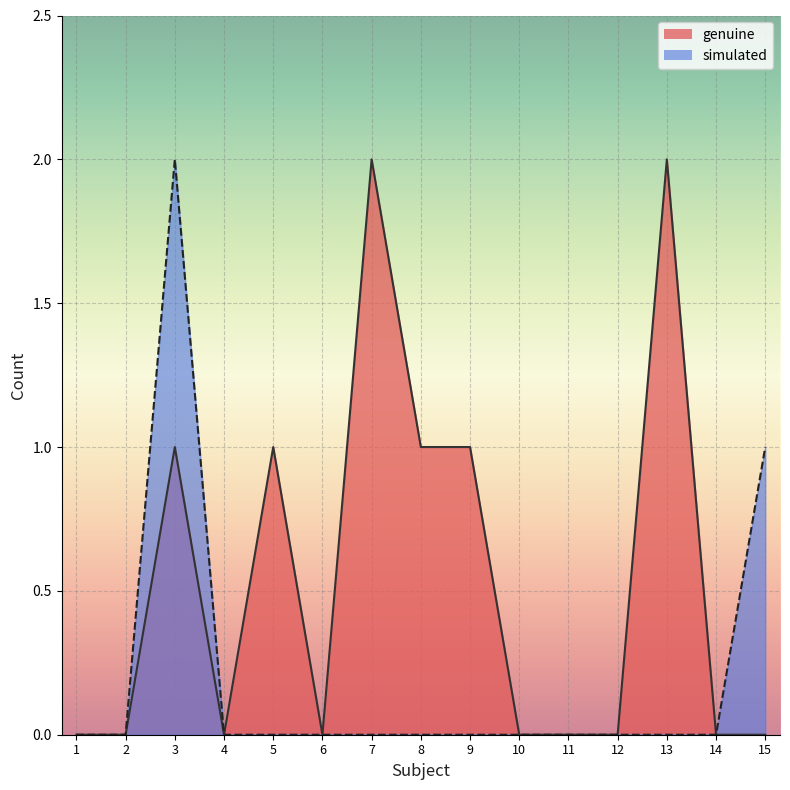

Where is the first local maximum for simulated?

3